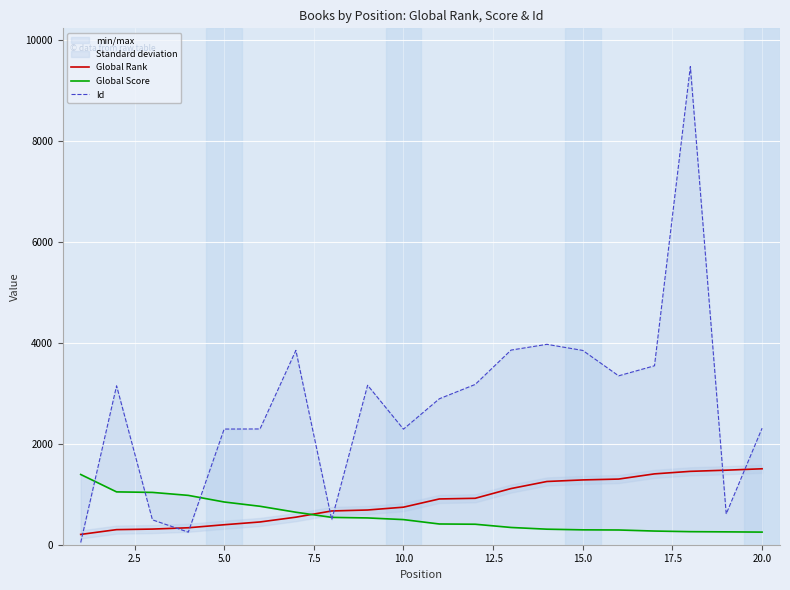

True or false: Global Score has more than 0 points higher than both neighbors.

False